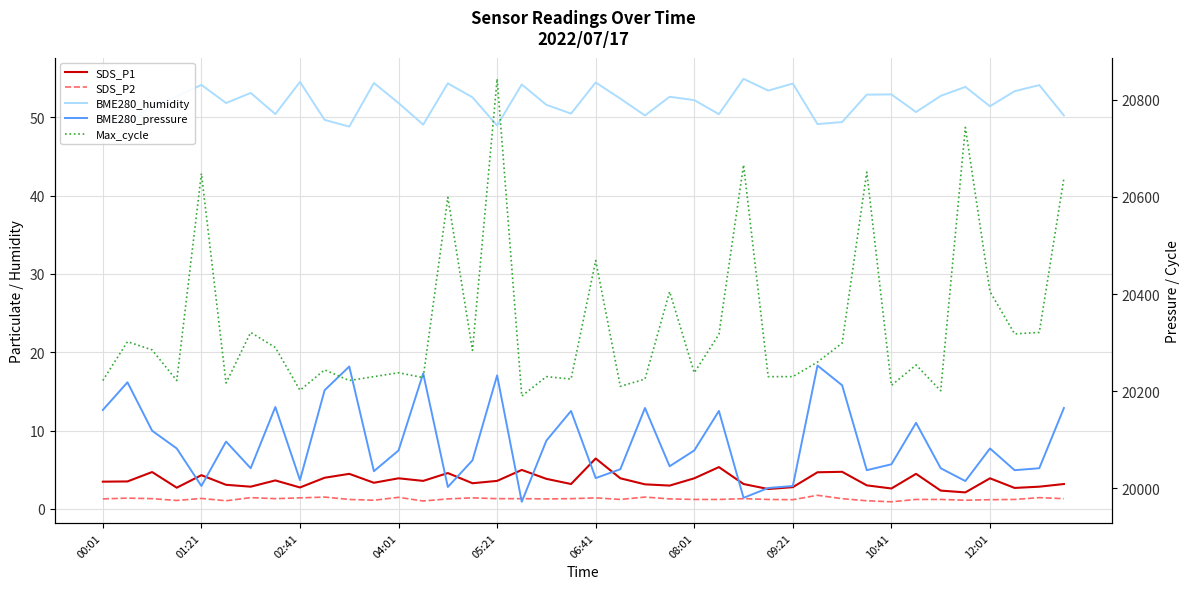

True or false: Max_cycle and SDS_P1 cross at least once.

False